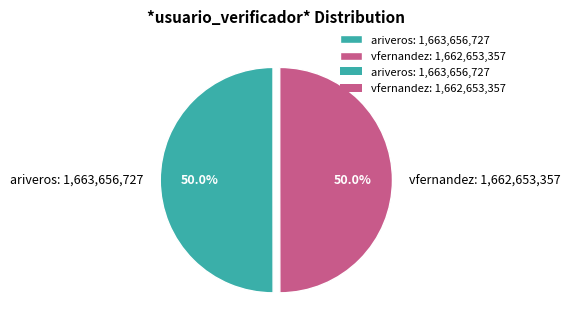

True or false: vfernandez accounts for 56% of the total.

False